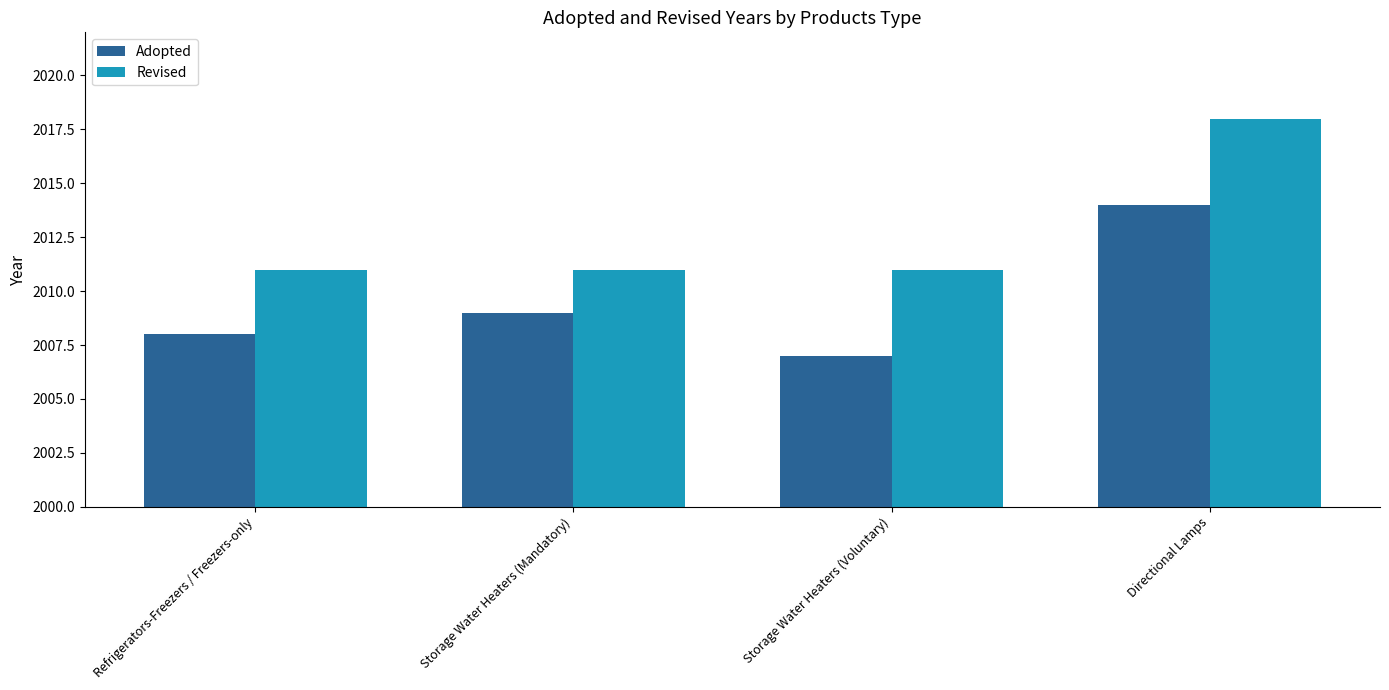

What is the sum of all Revised values?

8051